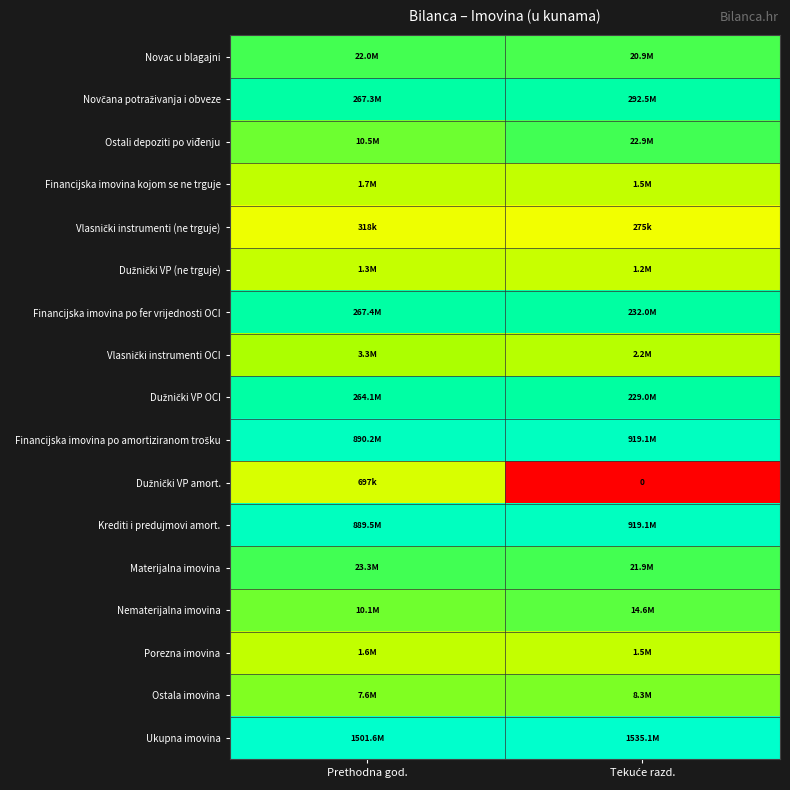

At which category is the sum across all series the highest?

Prethodna god.